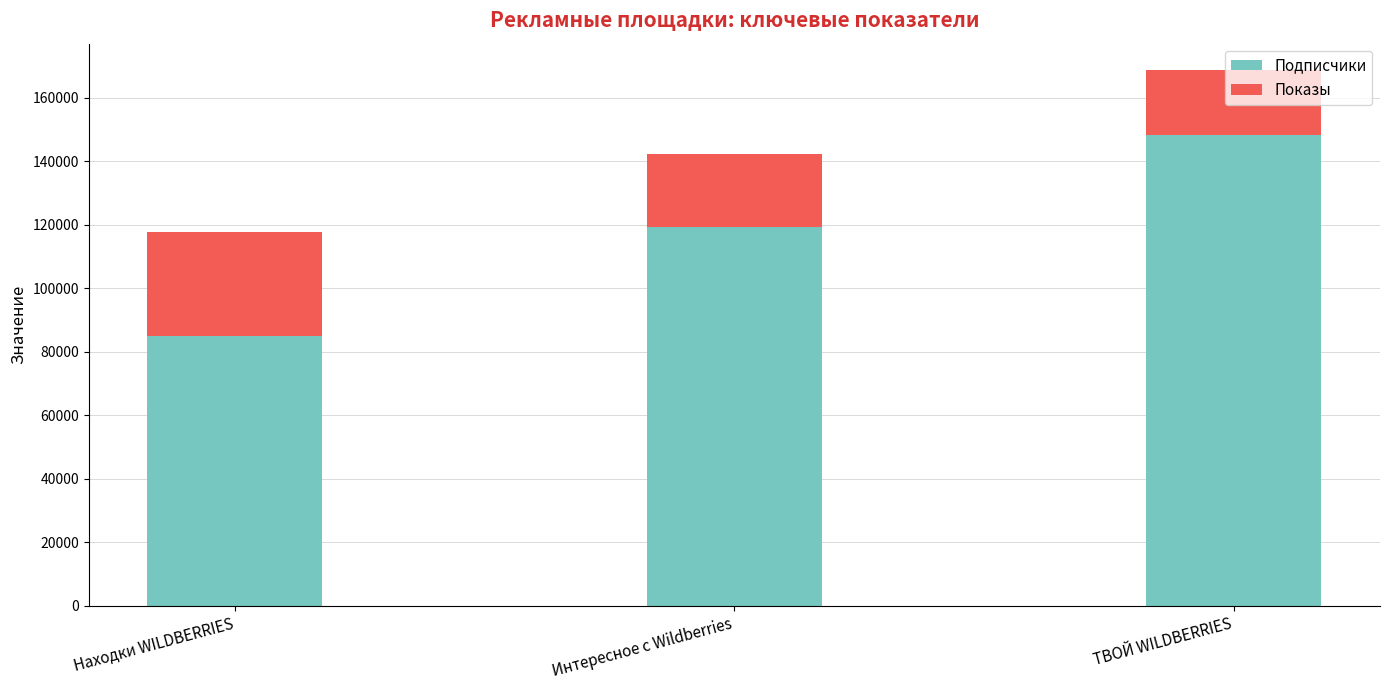

Where is Подписчики nearest to the value 116575?

Интересное с Wildberries